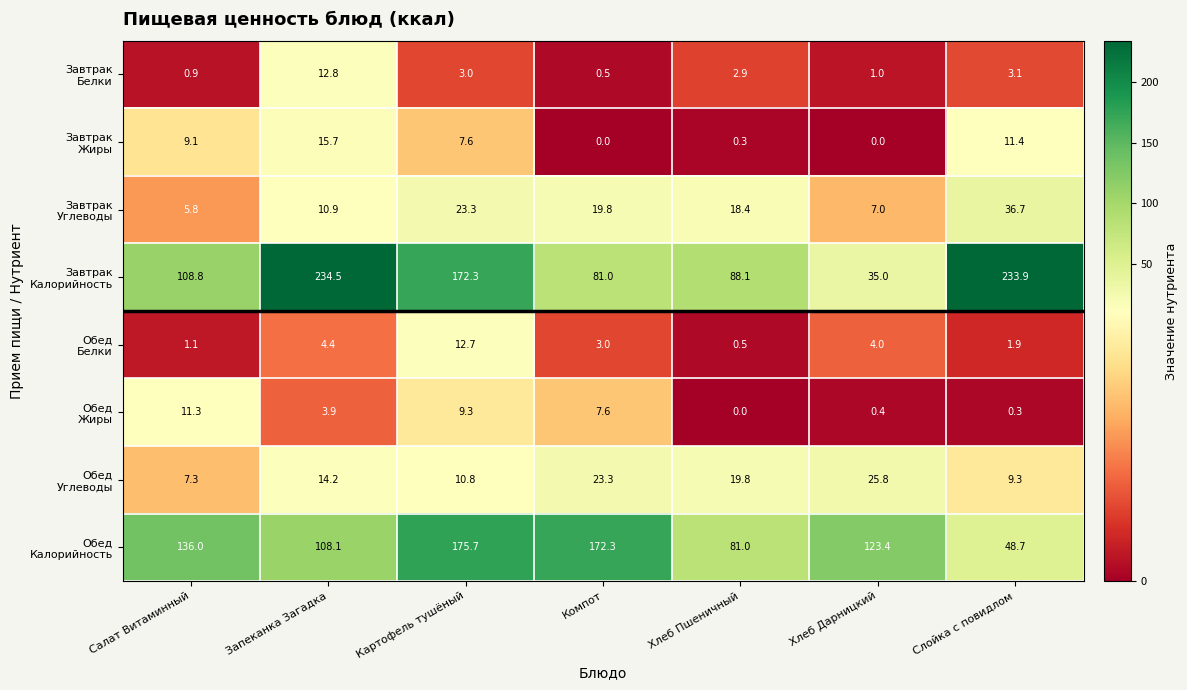

What is the difference between the highest and lowest values at Картофель тушёный?

172.7